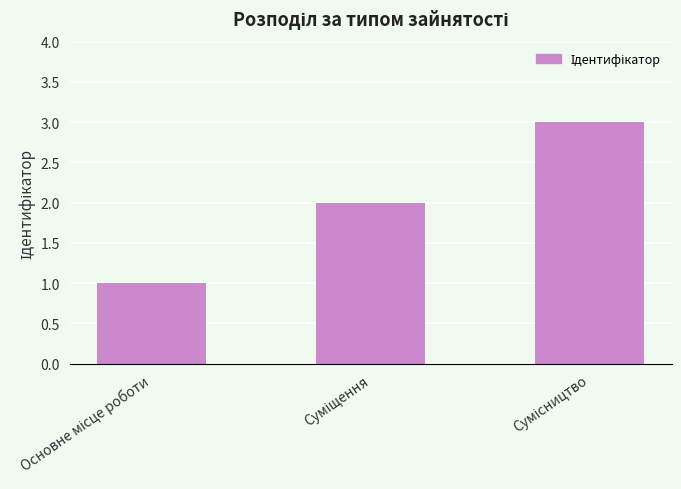

What is the greatest value displayed?

3